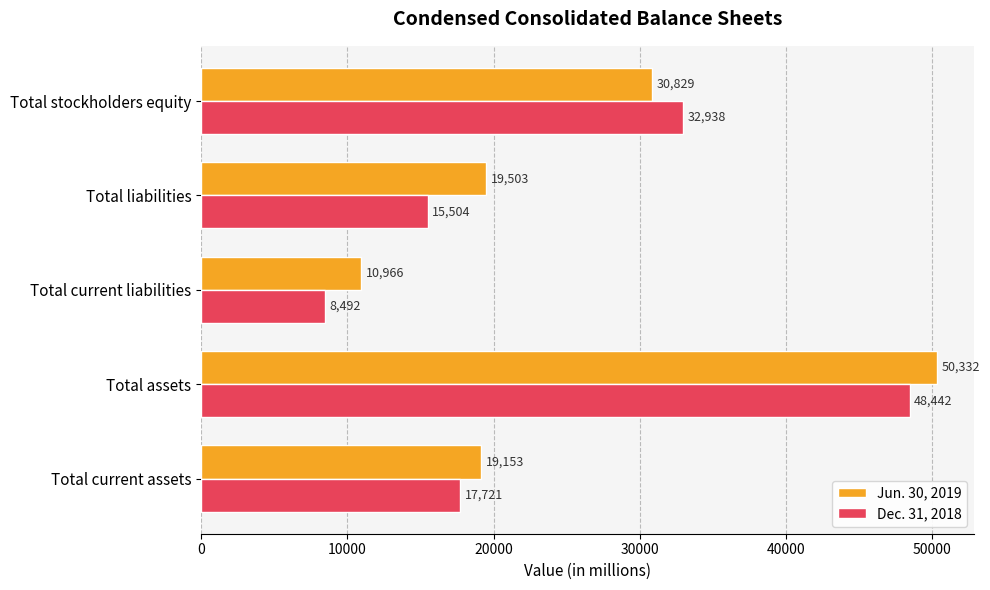

How many data points does each series have?

5